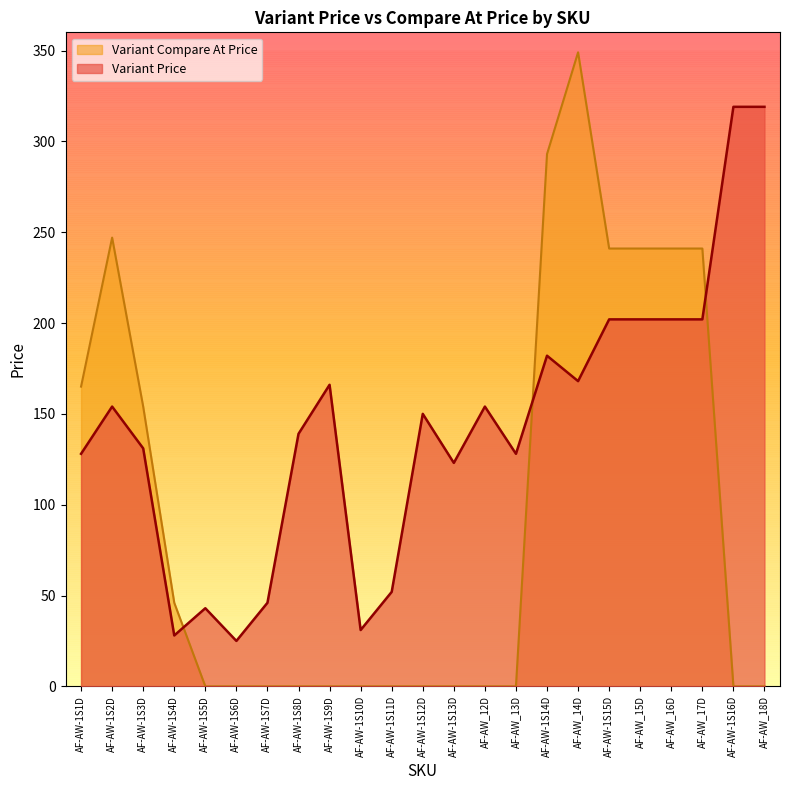

Reading right to left, extract all data points from this chart.

Variant Price: 319	319	202	202	202	202	168	182	128	154	123	150	52	31	166	139	46	25	43	28	131	154	128
Variant Compare At Price: 0	0	241	241	241	241	349	293	0	0	0	0	0	0	0	0	0	0	0	46	154	247	165